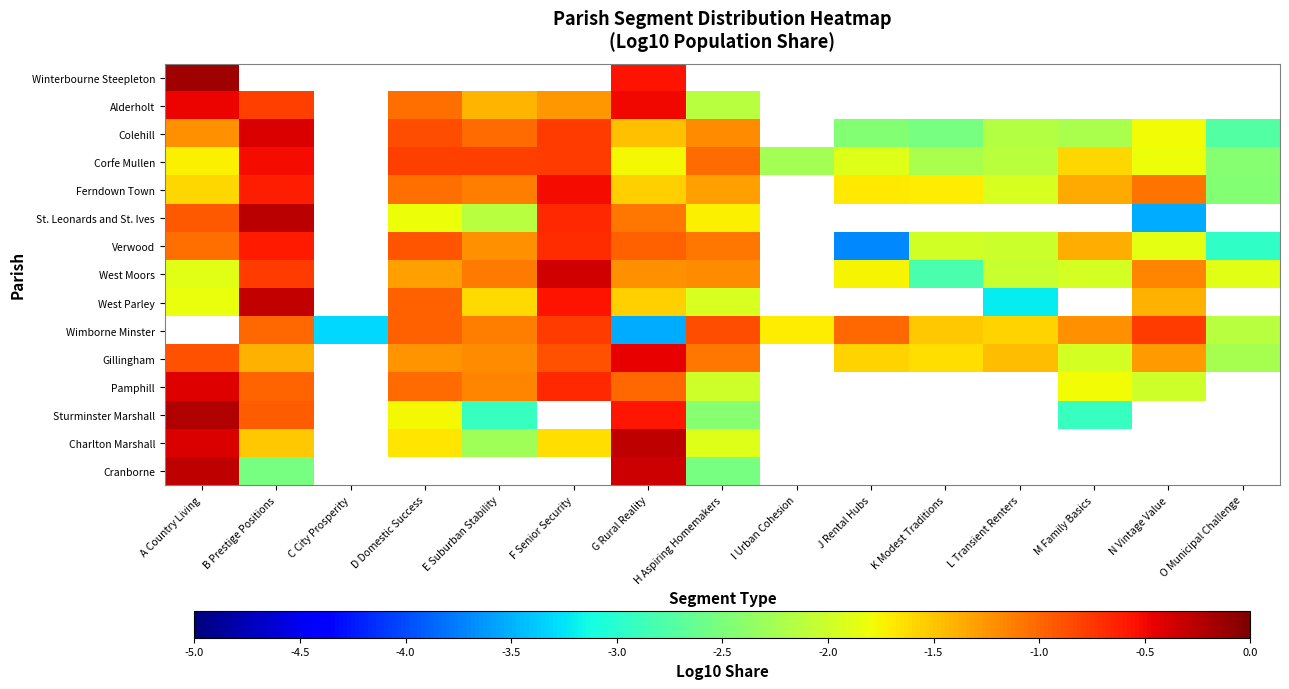

What is the minimum value for Winterbourne Steepleton?

-0.5